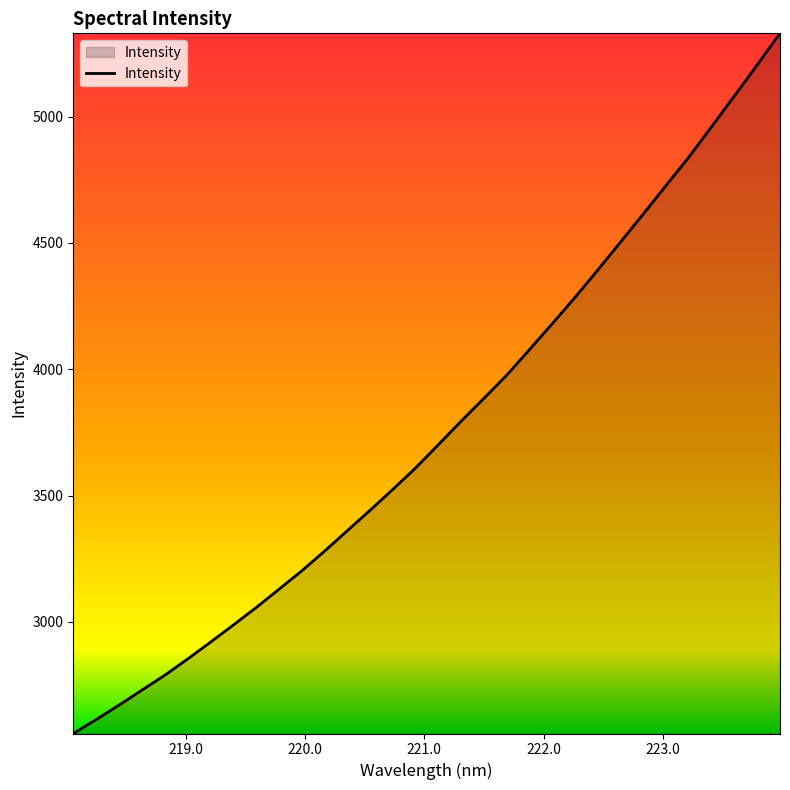

What is the smallest value displayed?

2558.6